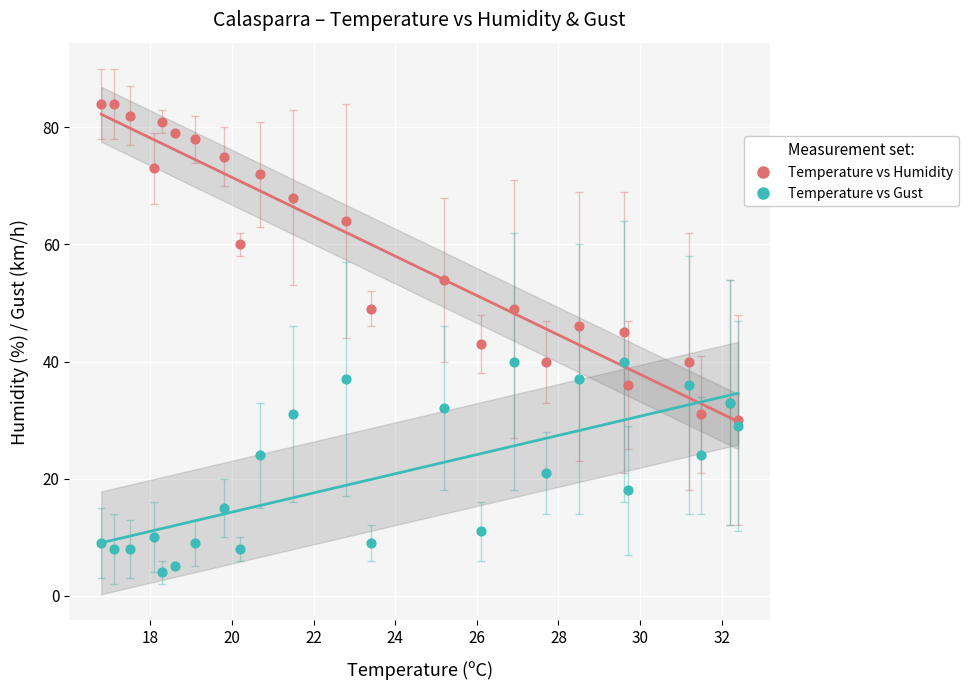

Which series reaches the minimum Y coordinate?

Temperature vs Gust